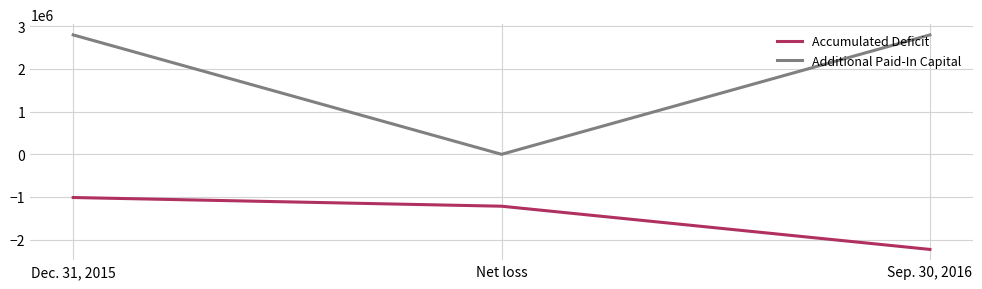

What is the difference between the maximum and minimum values in the Additional Paid-In Capital series?

2798713